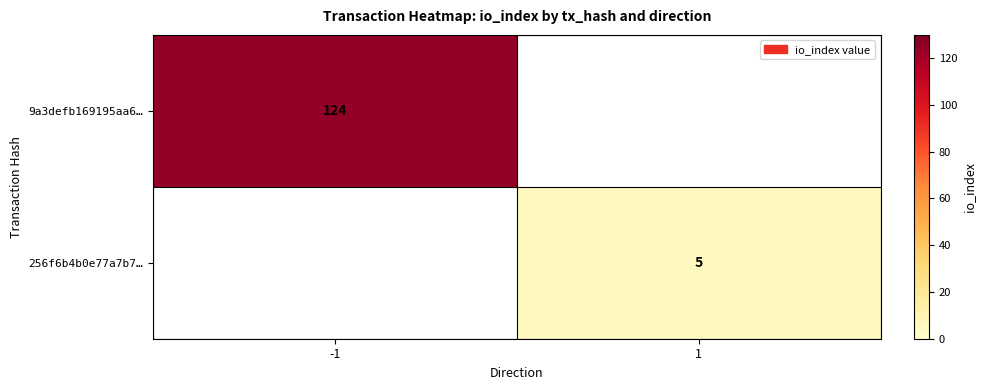

True or false: 9a3defb169195aa6… has a value of 49 at -1.

False